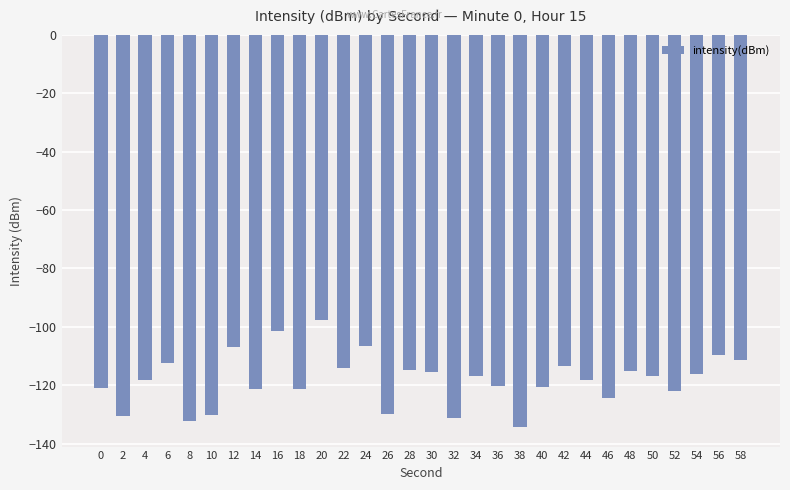

What is the maximum value shown in the chart?

-97.8